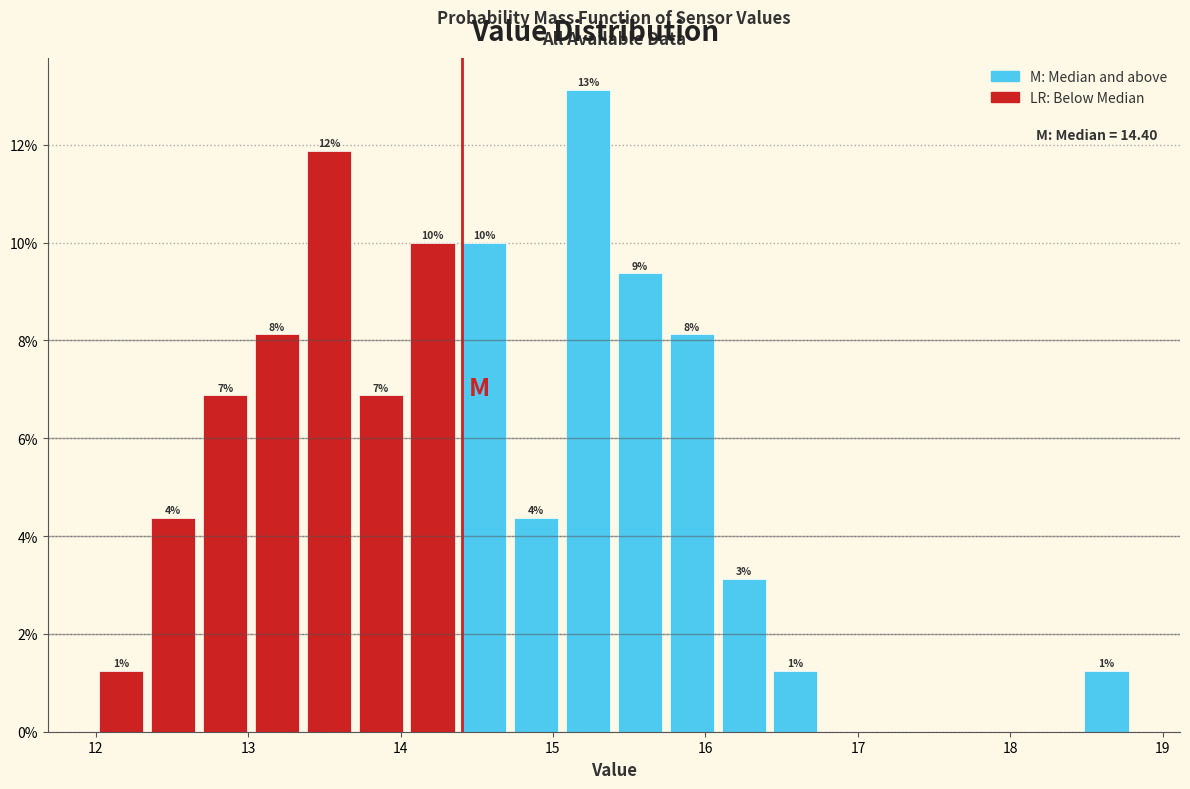

Read against the x-axis, roughly where is the centre of the tallest bar?

15.2